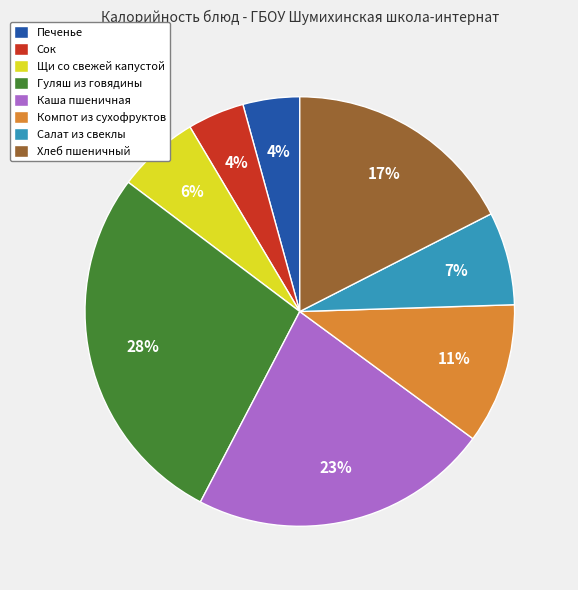

What is the largest slice in the pie chart?

Гуляш из говядины